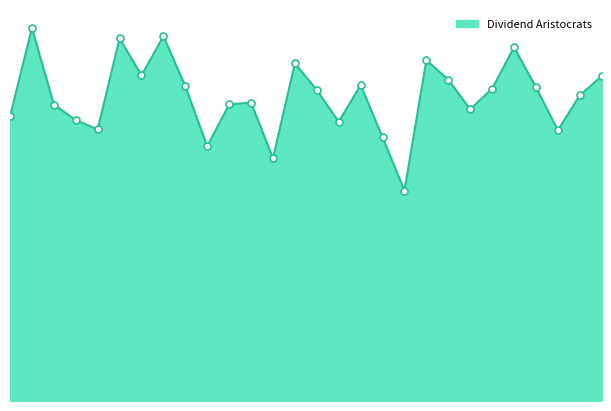

Does the chart display data point markers on the line(s)?

No